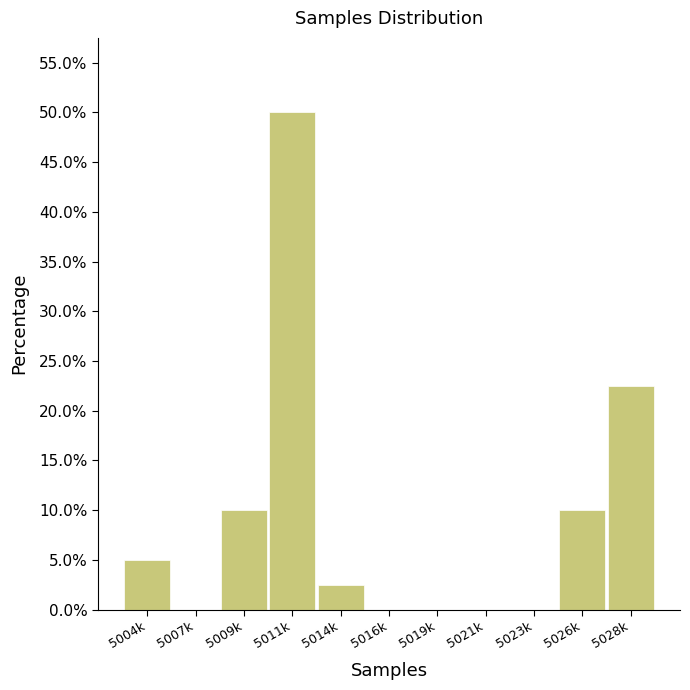

Reading left to right, transcribe all the data shown in this chart.

5004k=5.0	5007k=0.0	5009k=10.0	5011k=50.0	5014k=2.5	5016k=0.0	5019k=0.0	5021k=0.0	5023k=0.0	5026k=10.0	5028k=22.5